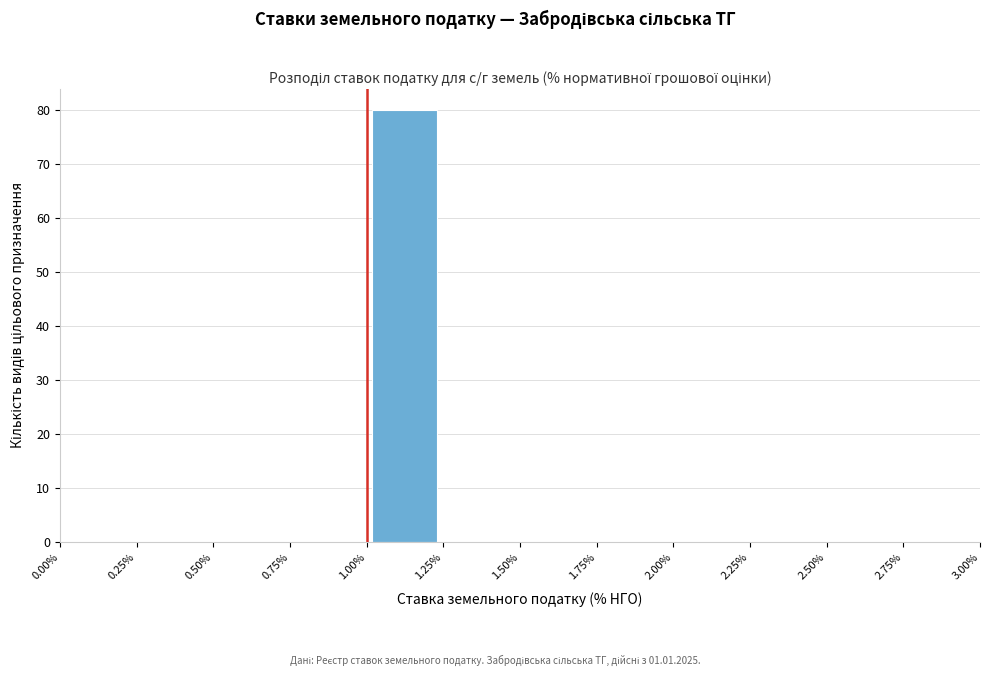

Over which range of the x-axis is the bar tallest?

1.00% to 1.25%